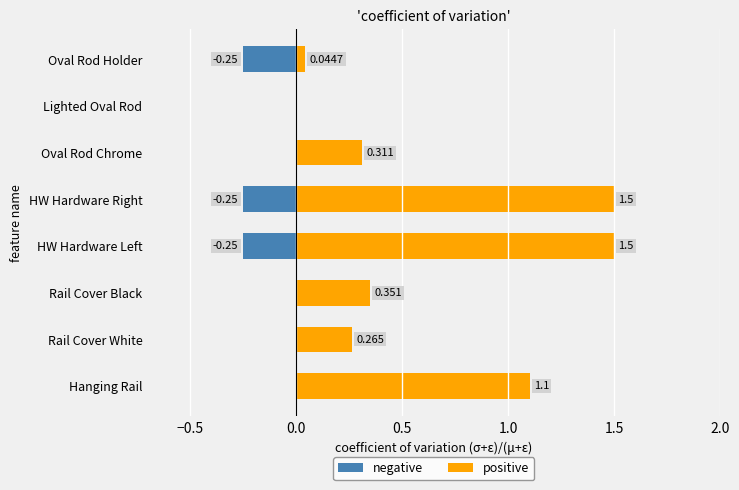

At HW Hardware Right, list the series in order from smallest to largest.

negative, positive